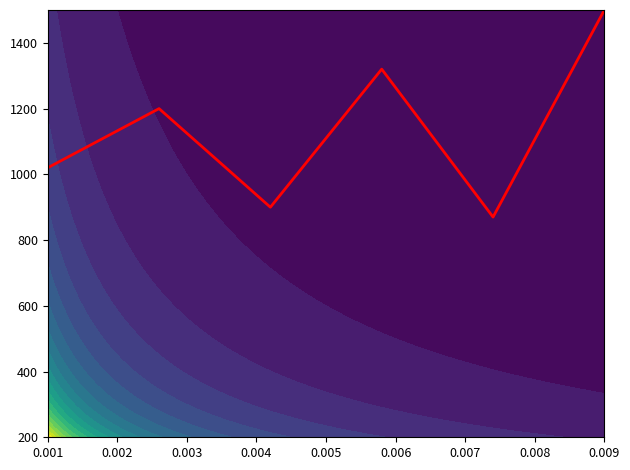

How many distinct data groups are displayed?

1